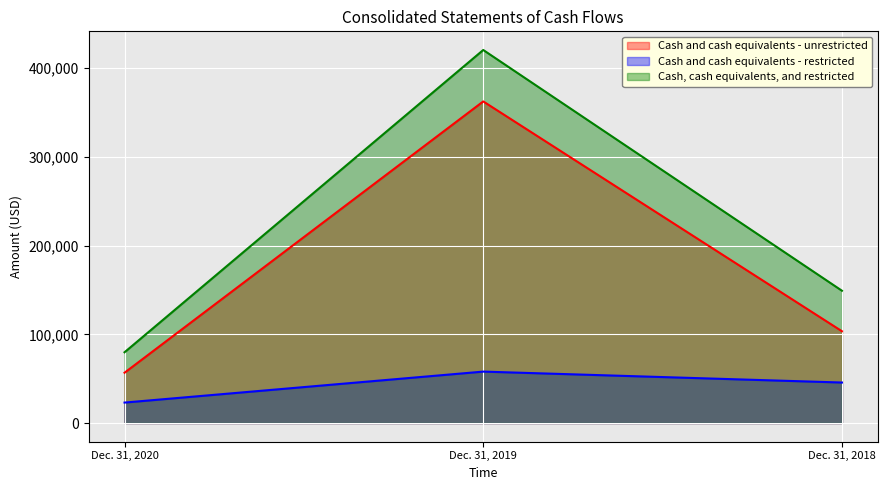

At which label does Cash and cash equivalents - unrestricted first exceed 103437?

Dec. 31, 2019